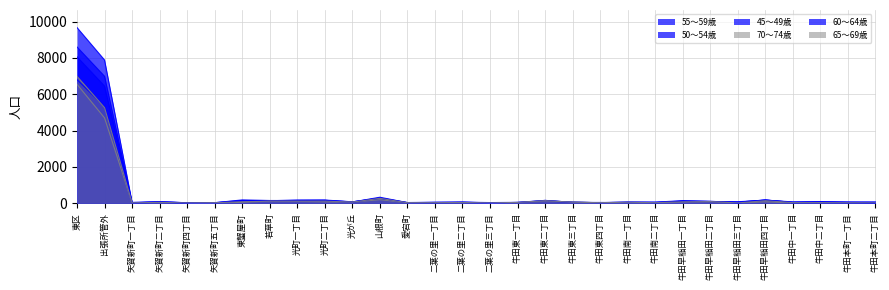

Where does the 45～49歳 series first go above 77?

東区